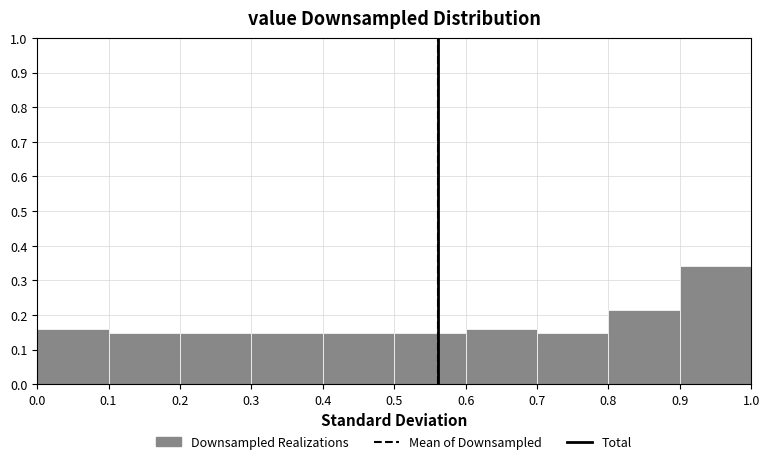

What is the height of the bar covering 0.3 to 0.4 on the x-axis? The values are not printed on the chart, so give them approximately, as read against the axis.

0.15